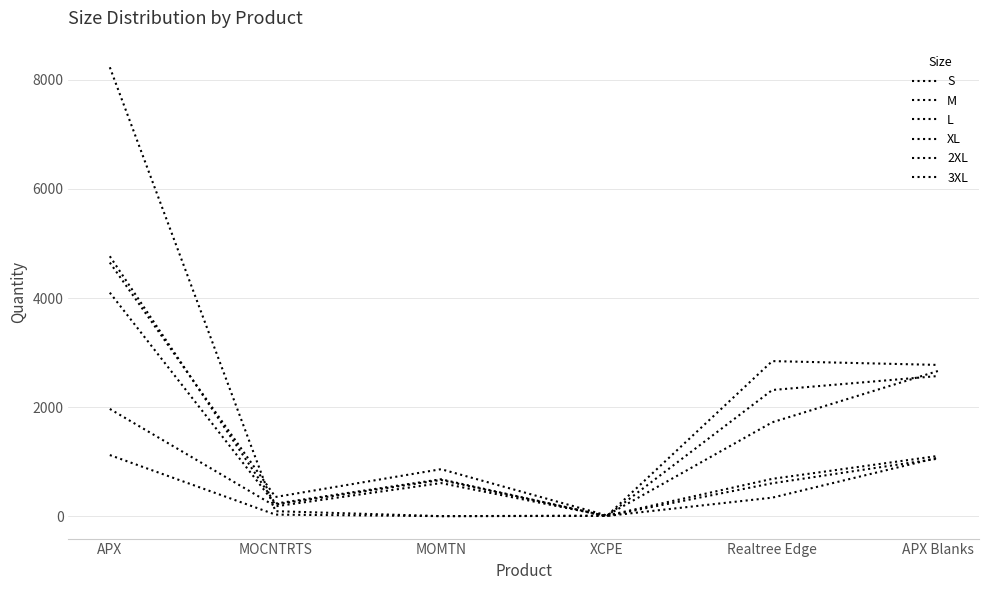

Does the chart have visible grid lines?

Yes